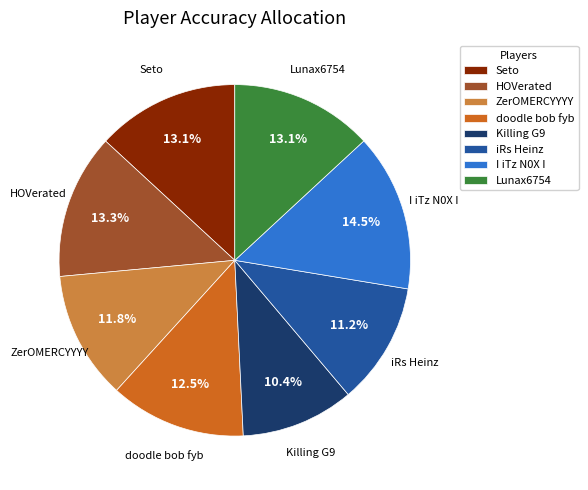

What is the largest slice in the pie chart?

I iTz N0X I